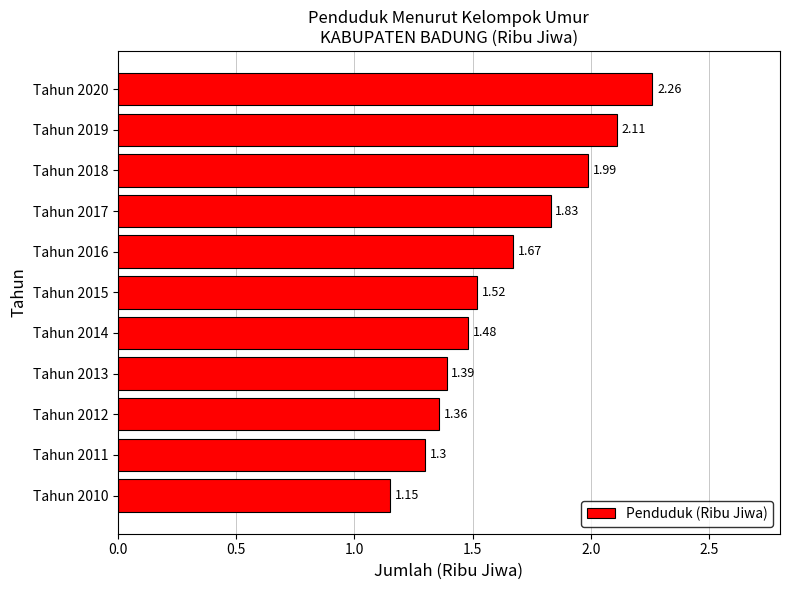

What is the average value?

1.6